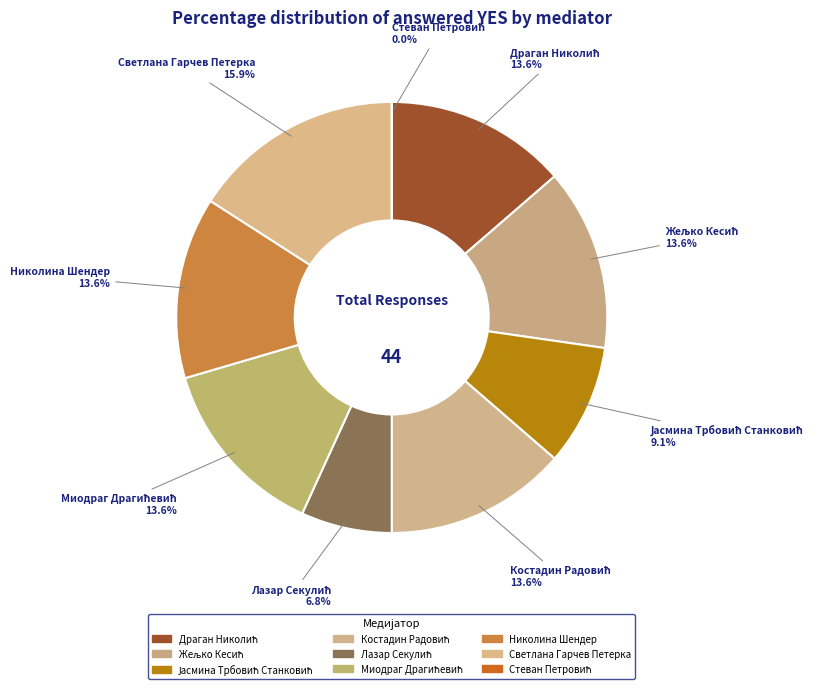

Does Миодраг Драгићевић represent more than half of the total?

No